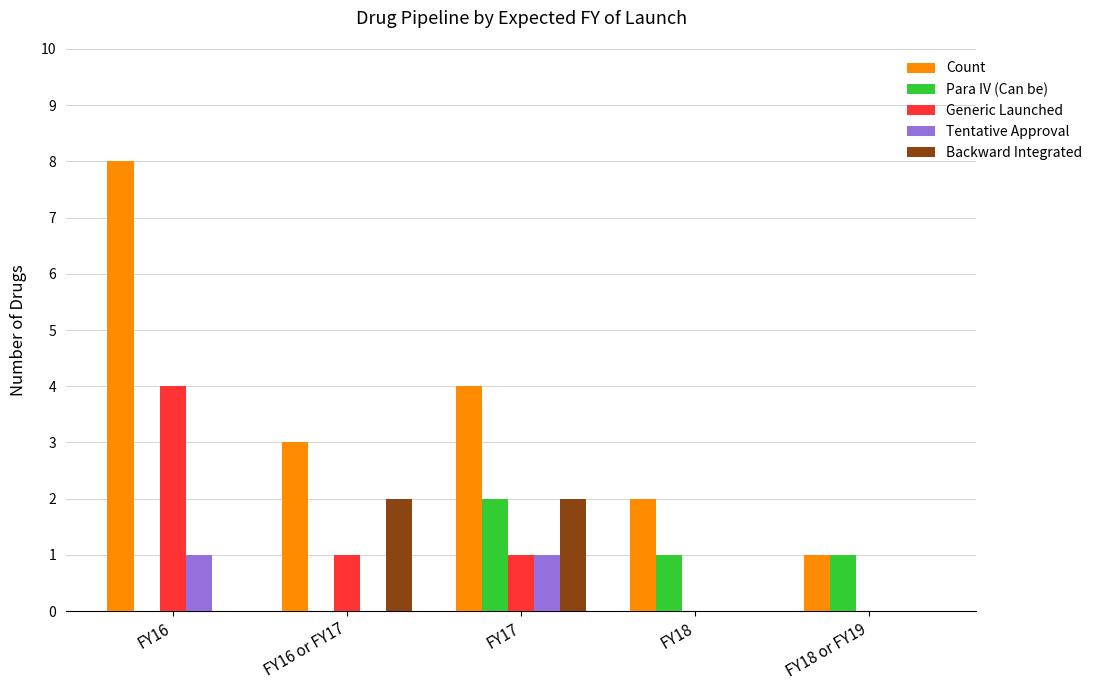

The Generic Launched series shows 0 at FY16 or FY17. True or false?

False